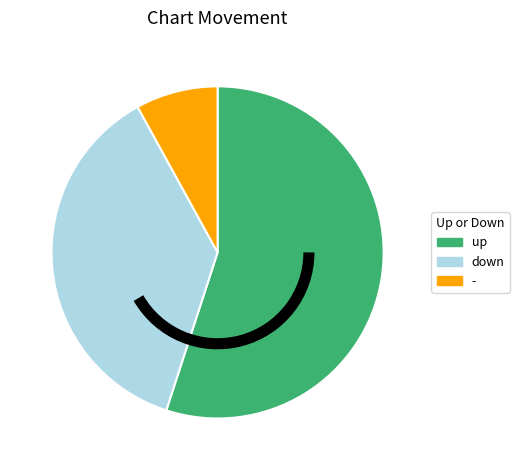

Is it true that up is 64% of the pie?

False